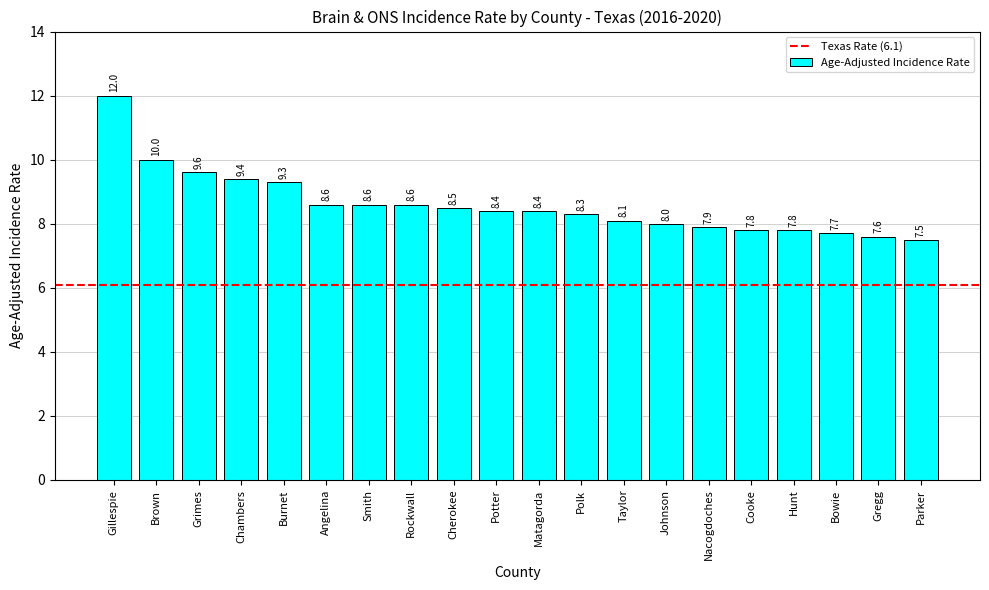

What is the smallest value displayed?

7.5